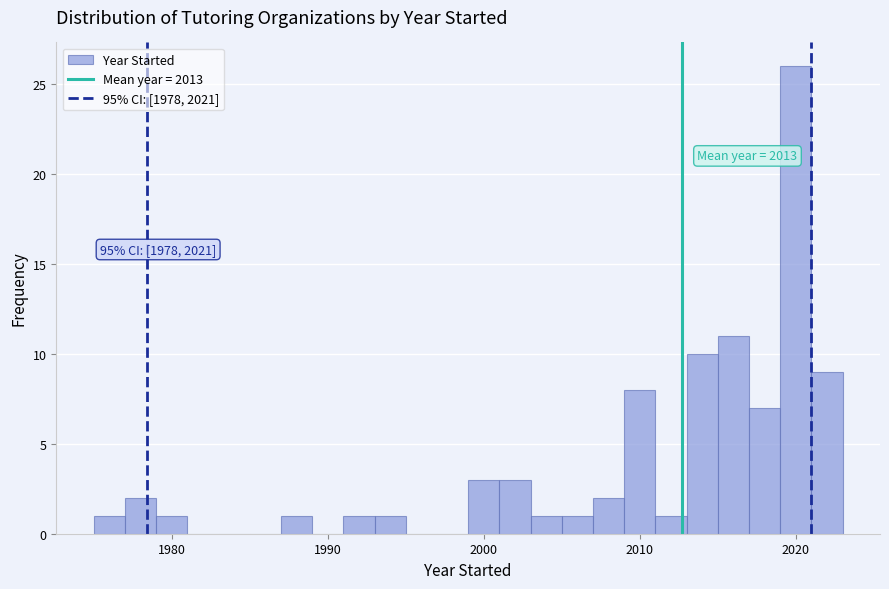

Read against the x-axis, roughly where is the centre of the tallest bar?

2020